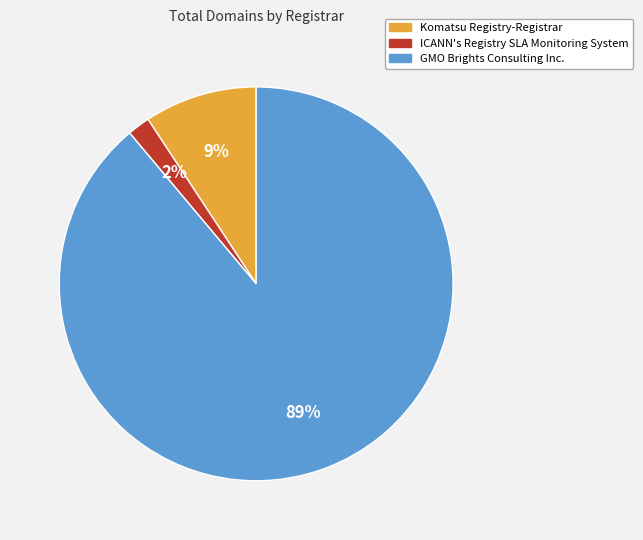

To the nearest percent, what portion does GMO Brights Consulting Inc. represent?

89%